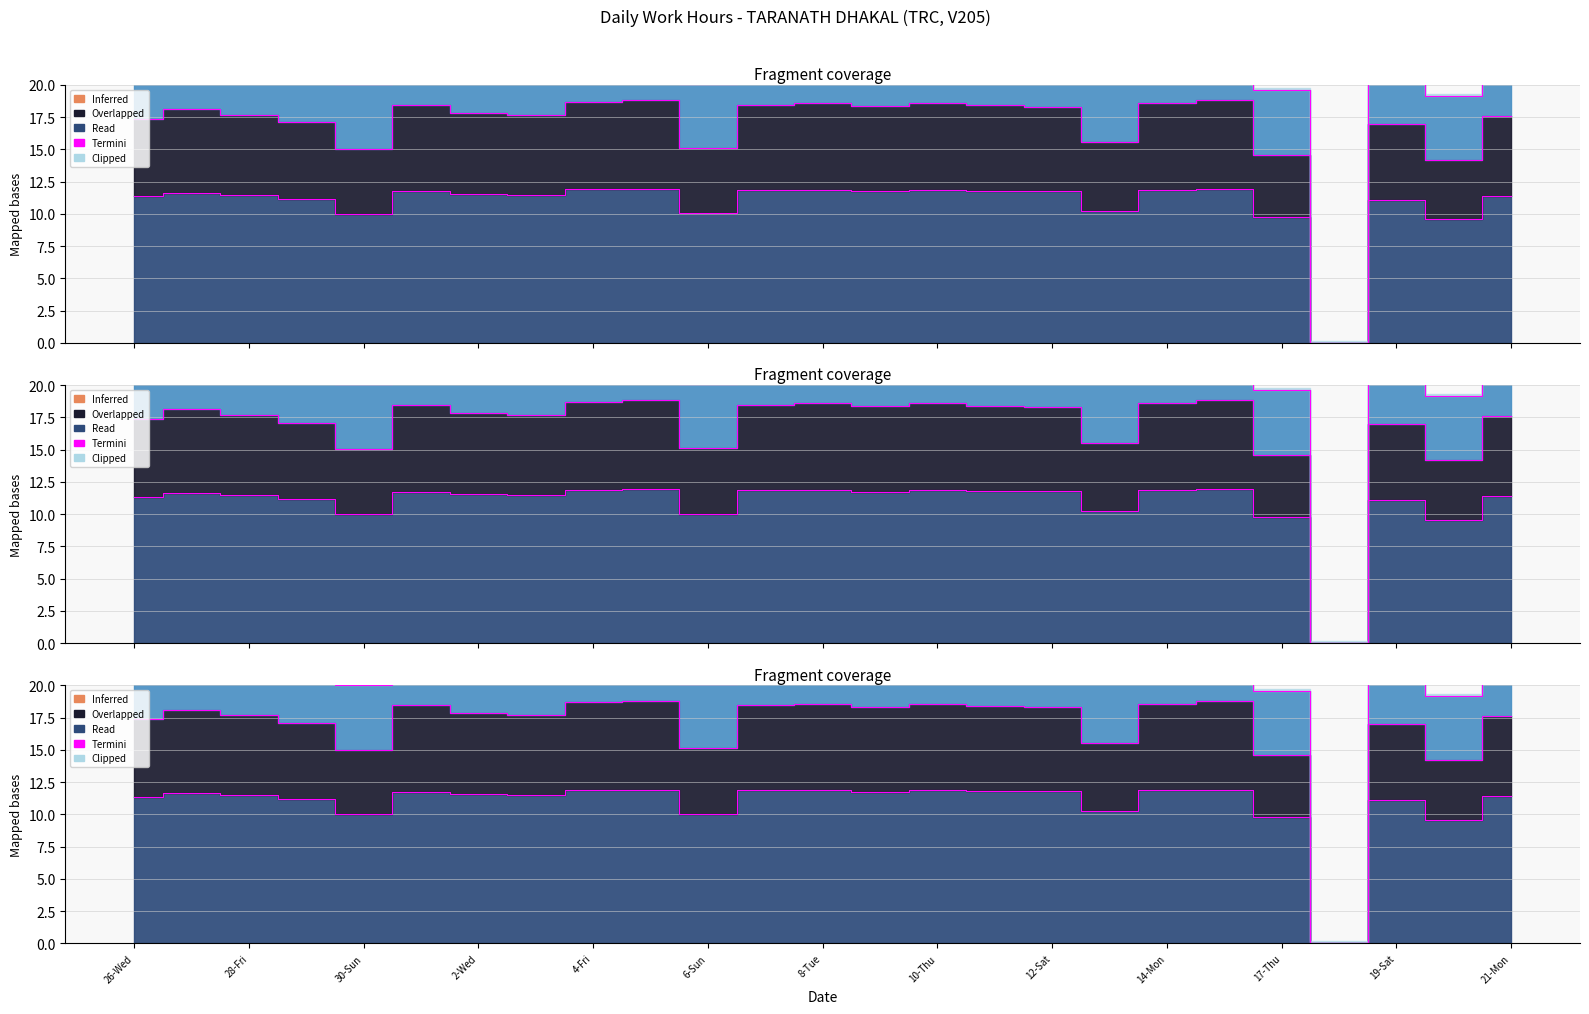

How many categories are shown in the chart?

25